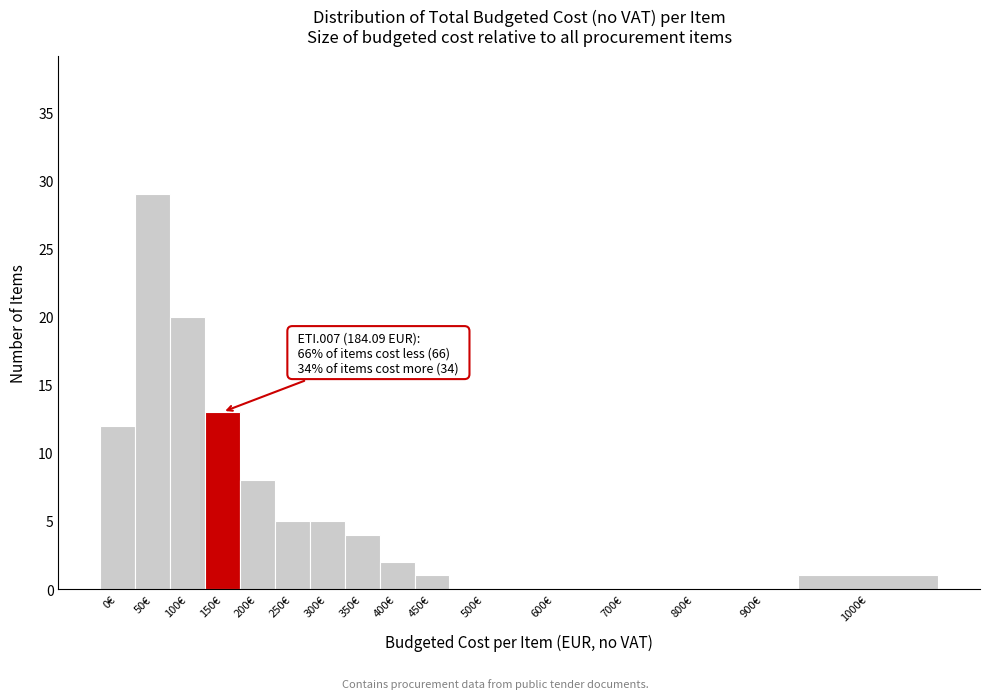

Reading left to right, what are all the values shown in this chart?

0€=12	50€=29	100€=20	150€=13	200€=8	250€=5	300€=5	350€=4	400€=2	450€=1	500€=0	600€=0	700€=0	800€=0	900€=0	1000€=1